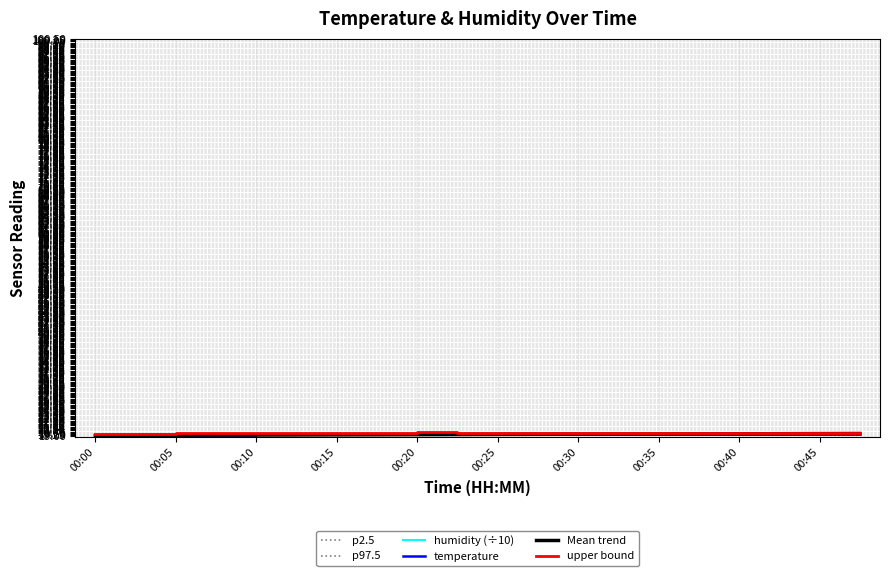

What is the value of the temperature point at the 17th from the left?

19.4